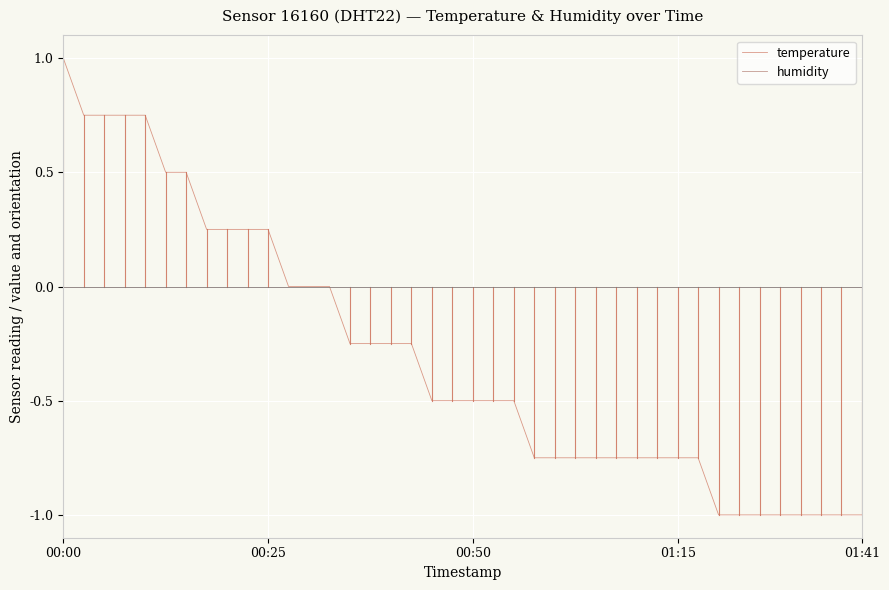

Does the chart display data point markers on the line(s)?

No